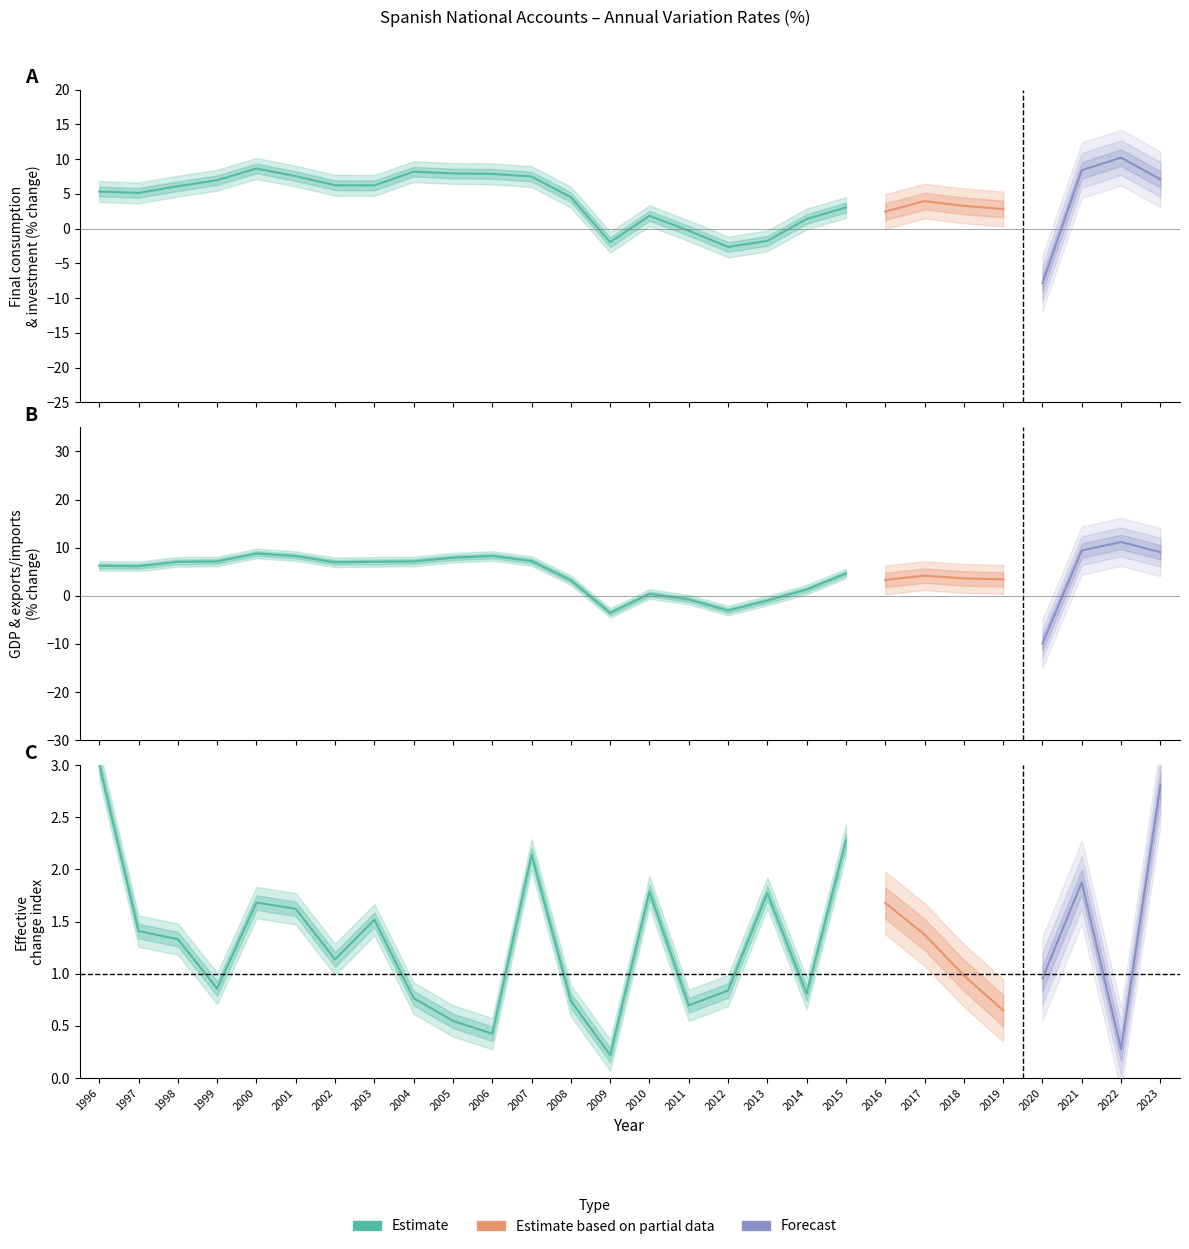

Does the chart display data point markers on the line(s)?

No